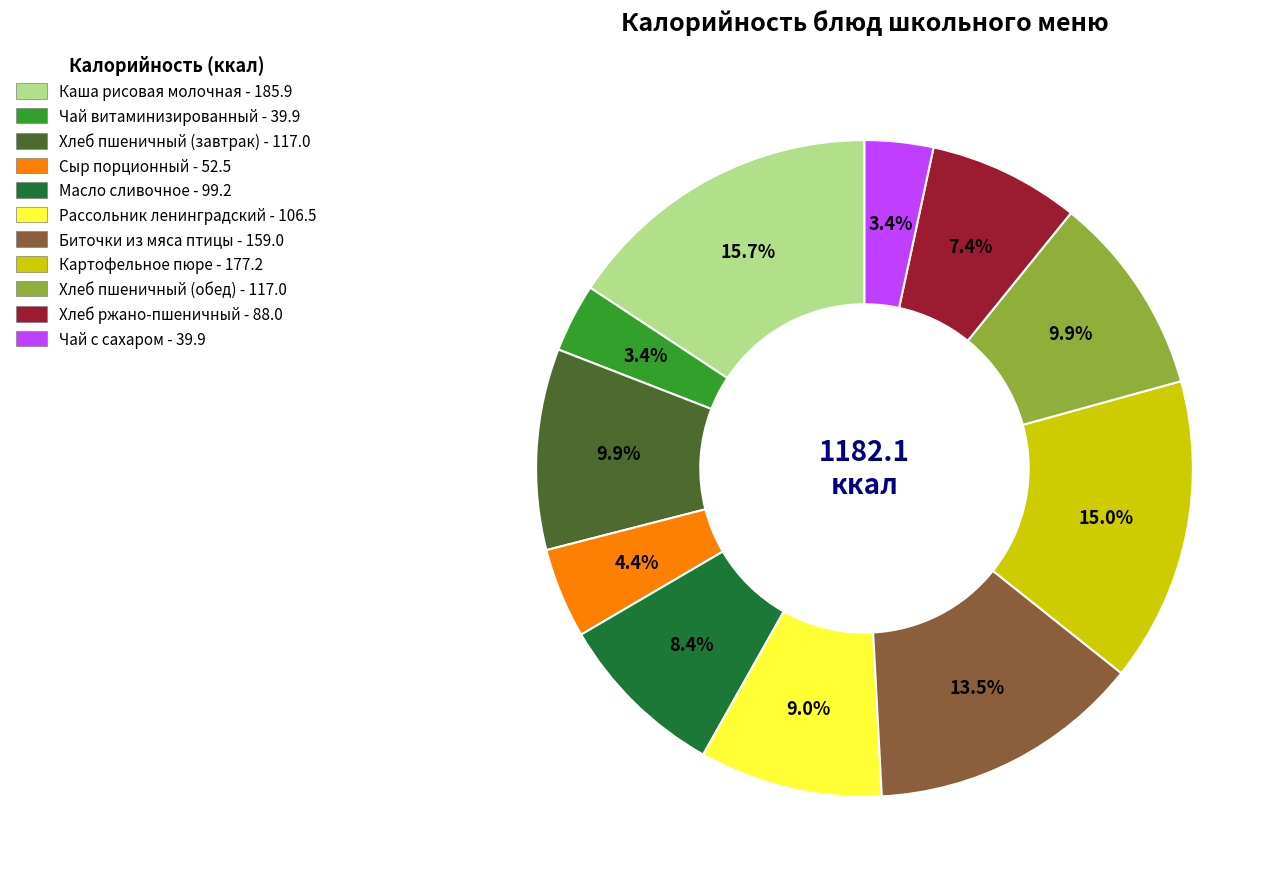

To the nearest percent, what is the average slice percentage?

9%